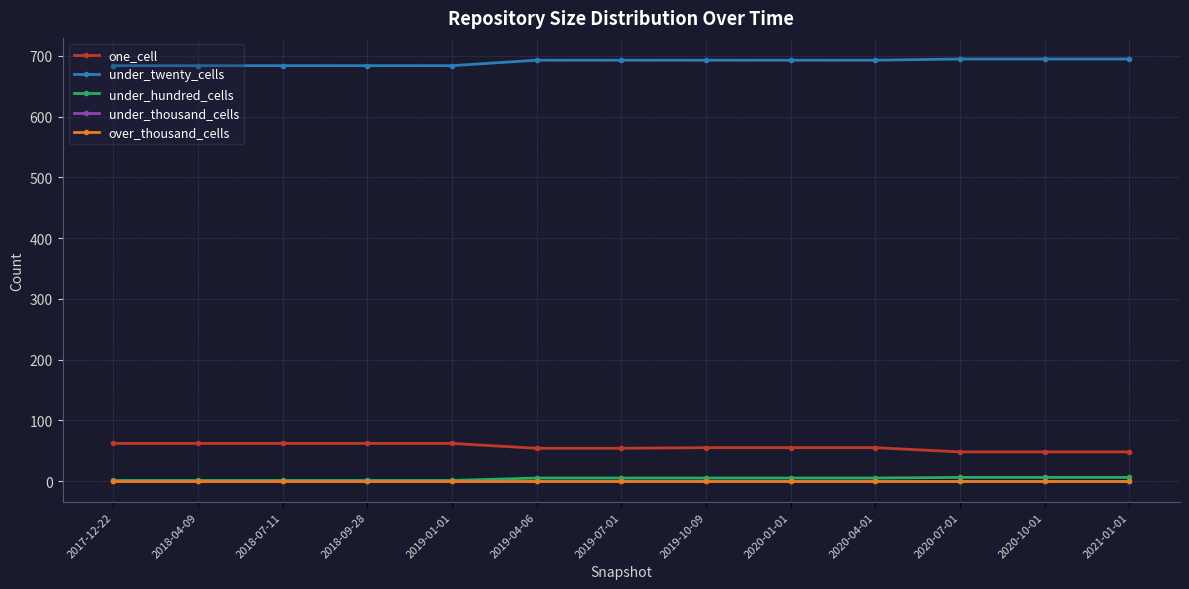

True or false: under_twenty_cells and under_thousand_cells cross at least once.

False